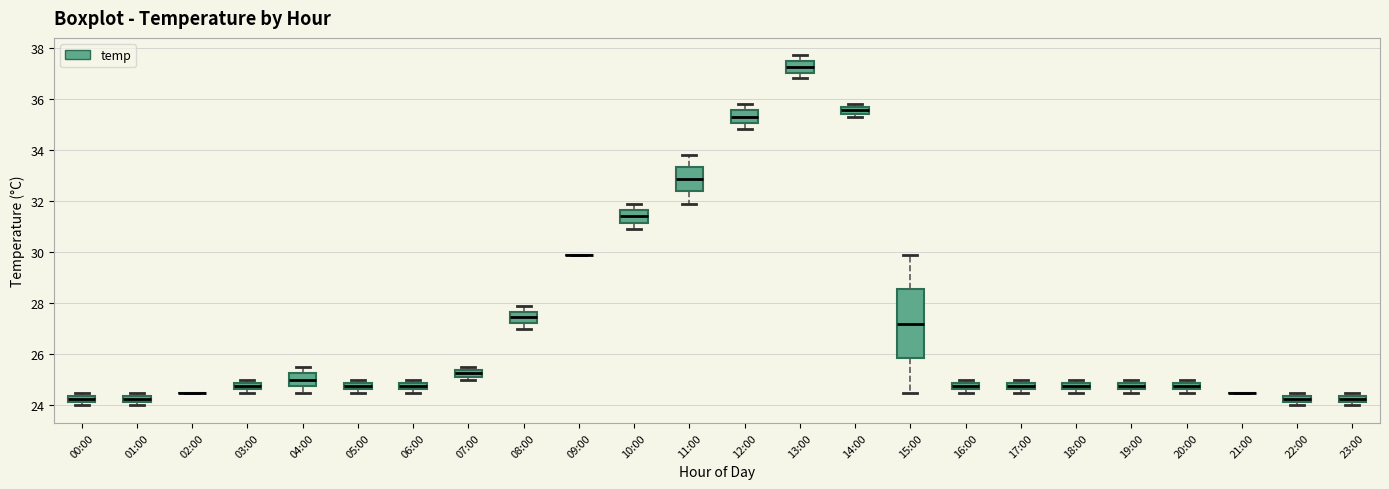

Which box is the tallest, from its lower edge to its upper edge?

15:00